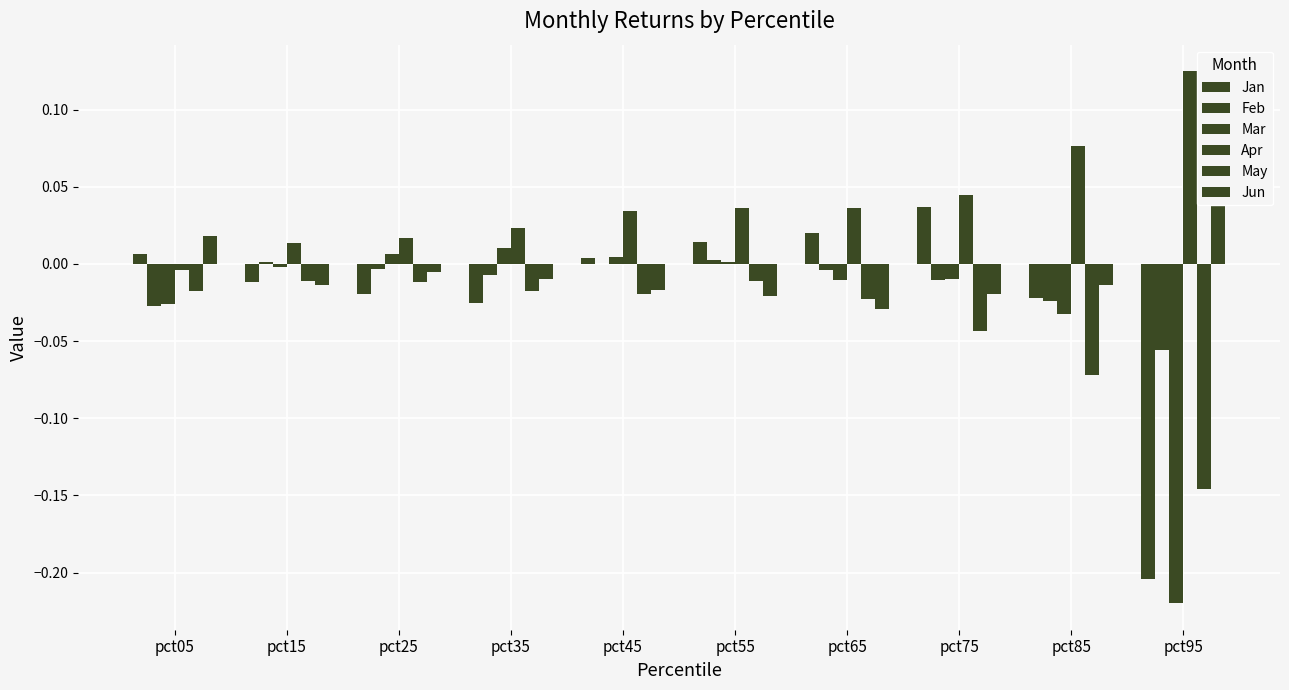

Reading left to right, extract all data points from this chart.

Jan: pct05=0.0	pct15=-0.0	pct25=-0.0	pct35=-0.0	pct45=0.0	pct55=0.0	pct65=0.0	pct75=0.0	pct85=-0.0	pct95=-0.2
Feb: pct05=-0.0	pct15=0.0	pct25=-0.0	pct35=-0.0	pct45=0.0	pct55=0.0	pct65=-0.0	pct75=-0.0	pct85=-0.0	pct95=-0.1
Mar: pct05=-0.0	pct15=-0.0	pct25=0.0	pct35=0.0	pct45=0.0	pct55=0.0	pct65=-0.0	pct75=-0.0	pct85=-0.0	pct95=-0.2
Apr: pct05=-0.0	pct15=0.0	pct25=0.0	pct35=0.0	pct45=0.0	pct55=0.0	pct65=0.0	pct75=0.0	pct85=0.1	pct95=0.1
May: pct05=-0.0	pct15=-0.0	pct25=-0.0	pct35=-0.0	pct45=-0.0	pct55=-0.0	pct65=-0.0	pct75=-0.0	pct85=-0.1	pct95=-0.1
Jun: pct05=0.0	pct15=-0.0	pct25=-0.0	pct35=-0.0	pct45=-0.0	pct55=-0.0	pct65=-0.0	pct75=-0.0	pct85=-0.0	pct95=0.1